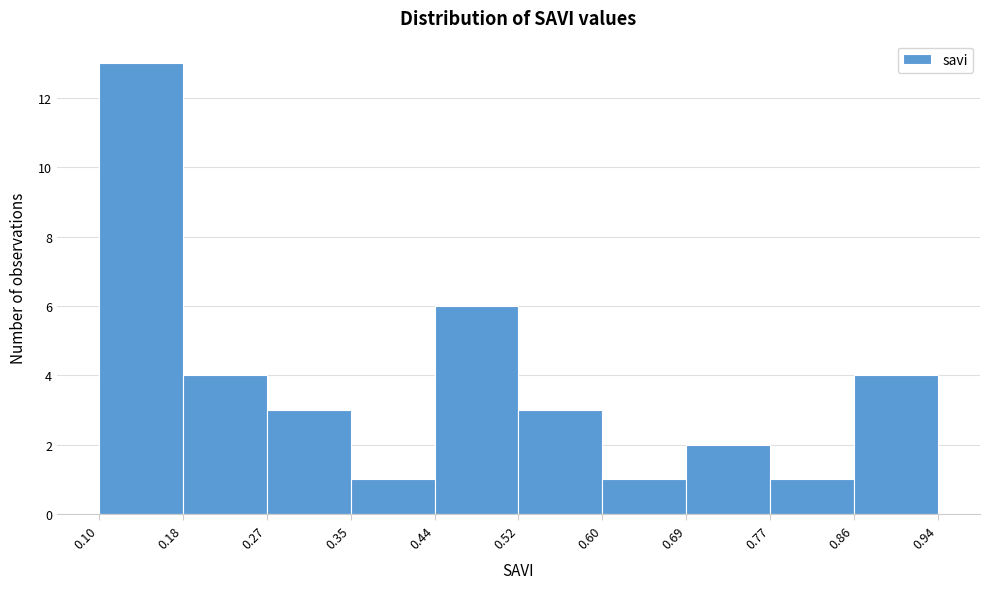

Over which range of the x-axis is the bar tallest?

0.10 to 0.18